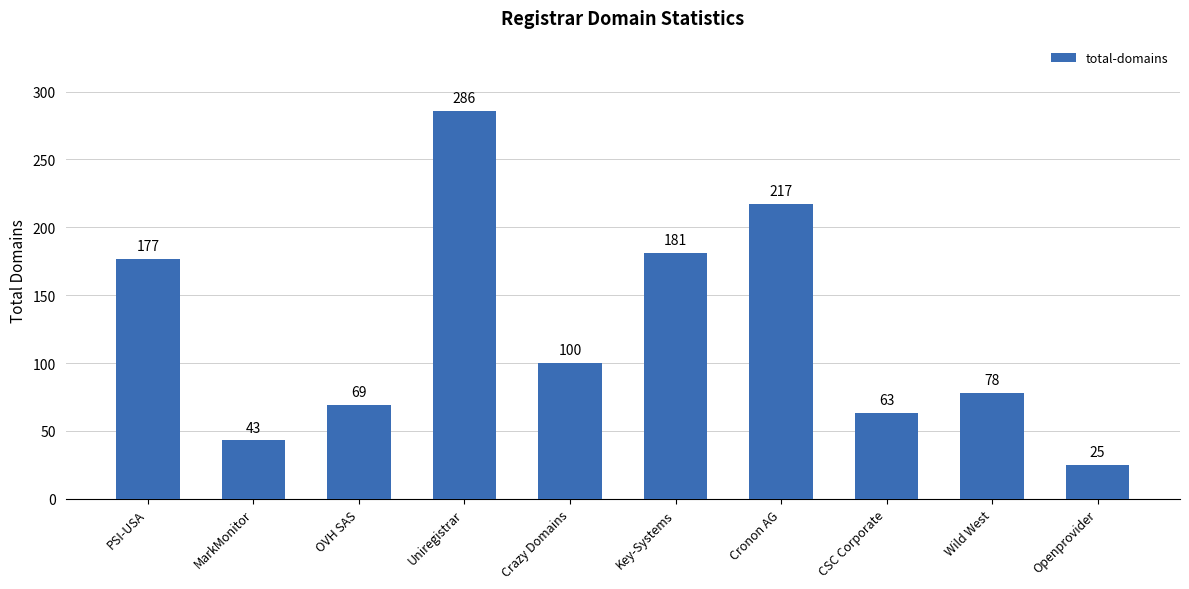

How many values are below 100?

5